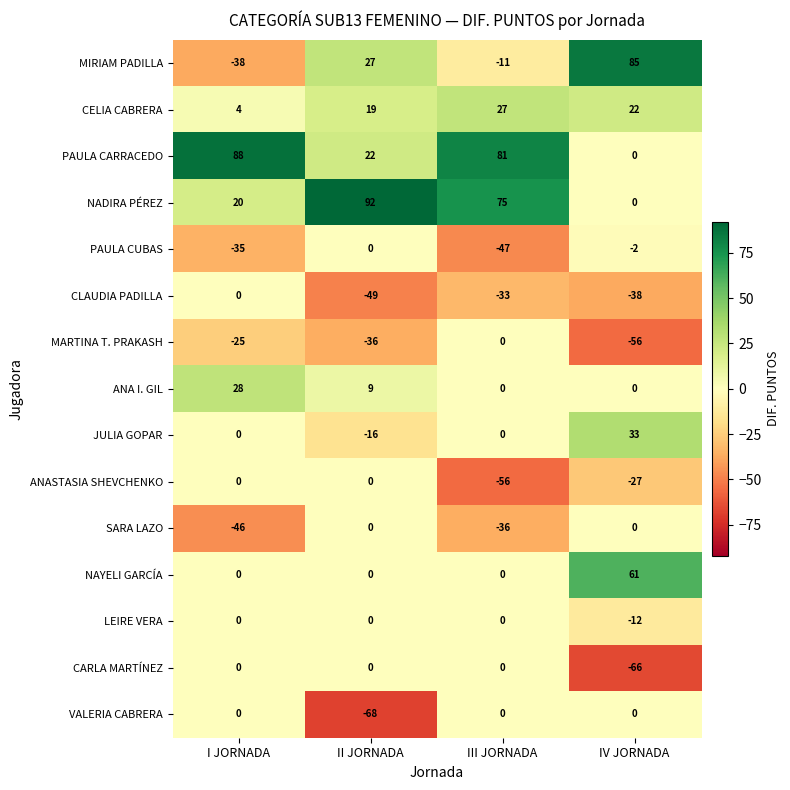

What is the greatest value displayed?

92